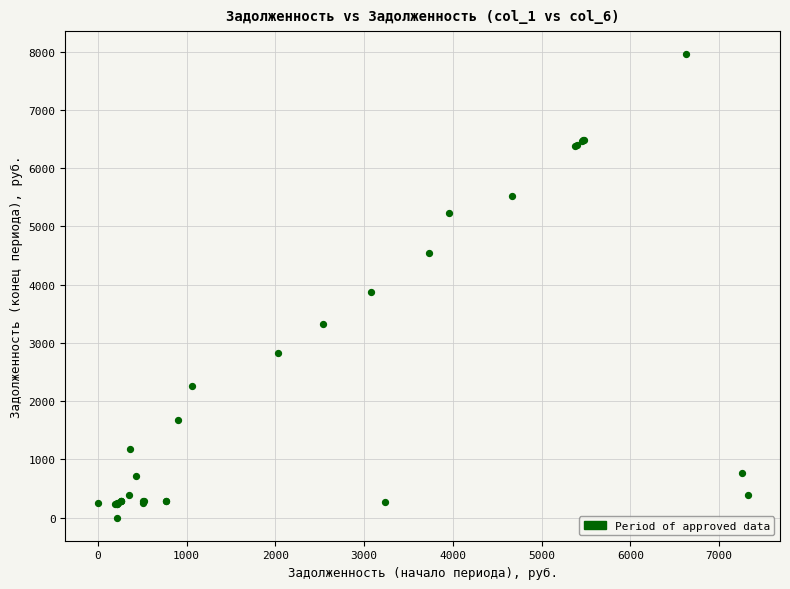

What Y value in the scatter plot is closest to 3978?

3872.9